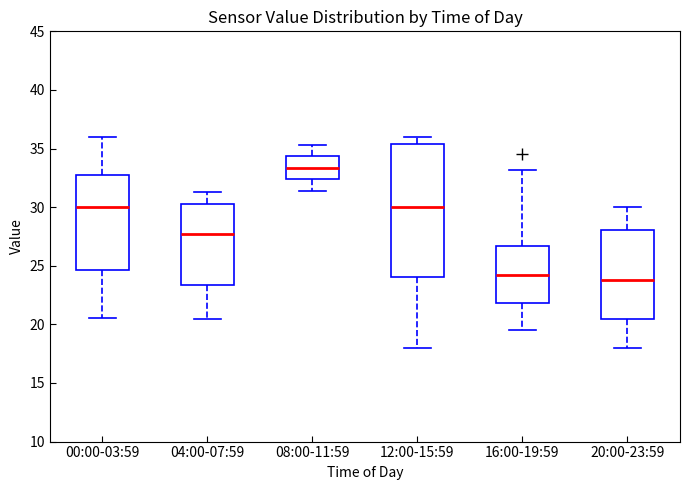

Reading left to right, transcribe this box plot: for each box, give where its median line is, the range the box spans, and where its two whiskers end, as read against the y-axis. The values are not printed on the chart, so give them approximately, as read against the axis.

00:00-03:59: median 30.0, box 24.5 to 32.5, whiskers 20.5 to 36.0
04:00-07:59: median 27.5, box 23.5 to 30.5, whiskers 20.5 to 31.5
08:00-11:59: median 33.5, box 32.5 to 34.5, whiskers 31.5 to 35.5
12:00-15:59: median 30.0, box 24.0 to 35.5, whiskers 18.0 to 36.0
16:00-19:59: median 24.0, box 22.0 to 26.5, whiskers 19.5 to 33.0
20:00-23:59: median 24.0, box 20.5 to 28.0, whiskers 18.0 to 30.0